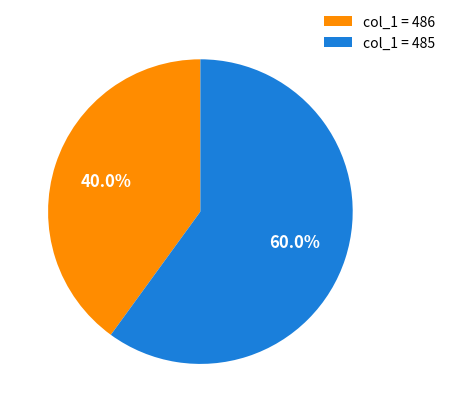

Is there a majority slice in this chart?

Yes